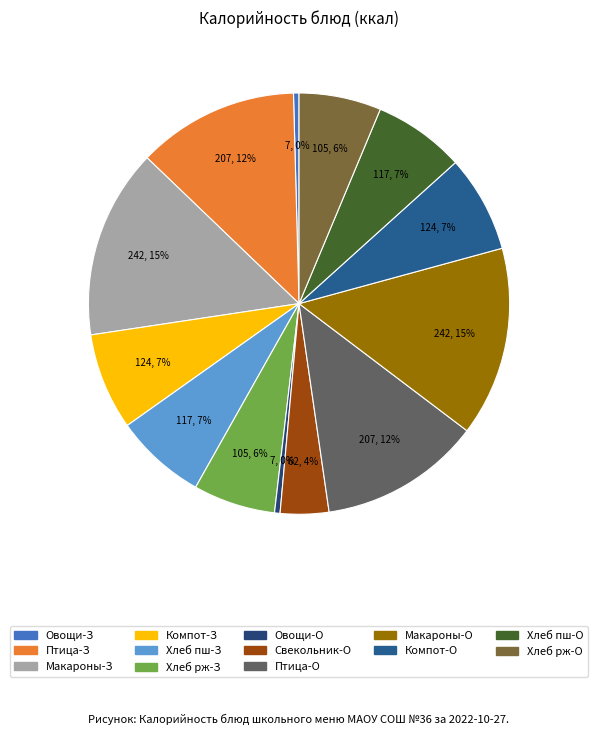

Count the number of slices in the pie.

13